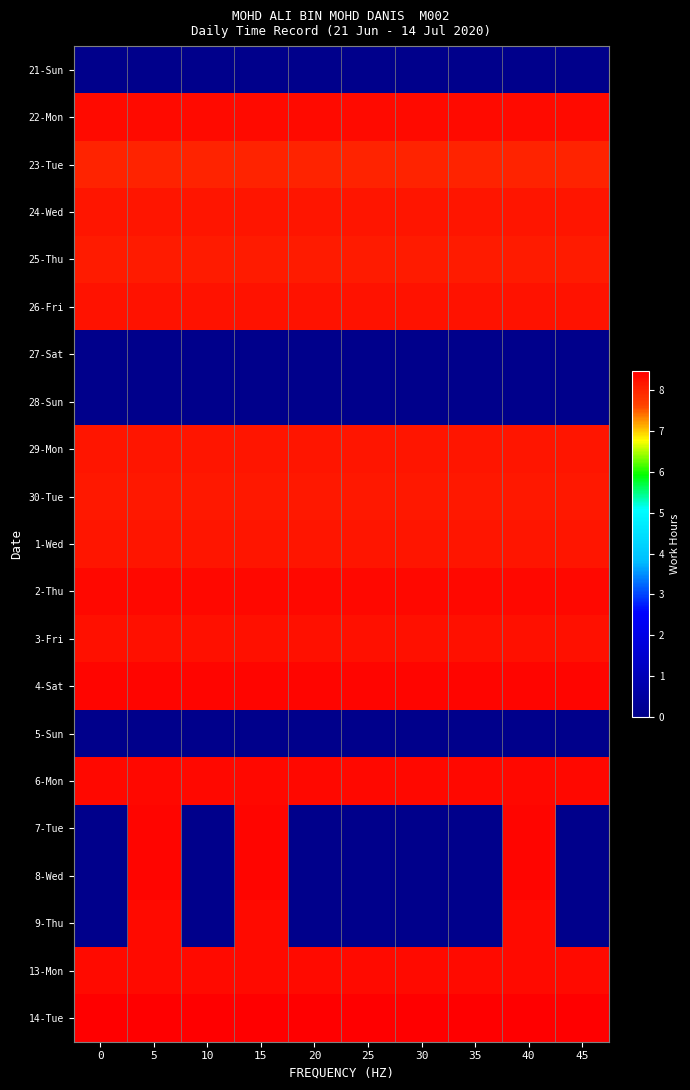

Reading right to left, list all the values displayed in this chart.

21-Sun: 45=0.0	40=0.0	35=0.0	30=0.0	25=0.0	20=0.0	15=0.0	10=0.0	5=0.0	0=0.0
22-Mon: 45=8.3	40=8.3	35=8.3	30=8.3	25=8.3	20=8.3	15=8.3	10=8.3	5=8.3	0=8.3
23-Tue: 45=8.0	40=8.0	35=8.0	30=8.0	25=8.0	20=8.0	15=8.0	10=8.0	5=8.0	0=8.0
24-Wed: 45=8.2	40=8.2	35=8.2	30=8.2	25=8.2	20=8.2	15=8.2	10=8.2	5=8.2	0=8.2
25-Thu: 45=8.1	40=8.1	35=8.1	30=8.1	25=8.1	20=8.1	15=8.1	10=8.1	5=8.1	0=8.1
26-Fri: 45=8.2	40=8.2	35=8.2	30=8.2	25=8.2	20=8.2	15=8.2	10=8.2	5=8.2	0=8.2
27-Sat: 45=0.0	40=0.0	35=0.0	30=0.0	25=0.0	20=0.0	15=0.0	10=0.0	5=0.0	0=0.0
28-Sun: 45=0.0	40=0.0	35=0.0	30=0.0	25=0.0	20=0.0	15=0.0	10=0.0	5=0.0	0=0.0
29-Mon: 45=8.2	40=8.2	35=8.2	30=8.2	25=8.2	20=8.2	15=8.2	10=8.2	5=8.2	0=8.2
30-Tue: 45=8.2	40=8.2	35=8.2	30=8.2	25=8.2	20=8.2	15=8.2	10=8.2	5=8.2	0=8.2
1-Wed: 45=8.2	40=8.2	35=8.2	30=8.2	25=8.2	20=8.2	15=8.2	10=8.2	5=8.2	0=8.2
2-Thu: 45=8.4	40=8.4	35=8.4	30=8.4	25=8.4	20=8.4	15=8.4	10=8.4	5=8.4	0=8.4
3-Fri: 45=8.3	40=8.3	35=8.3	30=8.3	25=8.3	20=8.3	15=8.3	10=8.3	5=8.3	0=8.3
4-Sat: 45=8.4	40=8.4	35=8.4	30=8.4	25=8.4	20=8.4	15=8.4	10=8.4	5=8.4	0=8.4
5-Sun: 45=0.0	40=0.0	35=0.0	30=0.0	25=0.0	20=0.0	15=0.0	10=0.0	5=0.0	0=0.0
6-Mon: 45=8.3	40=8.3	35=8.3	30=8.3	25=8.3	20=8.3	15=8.3	10=8.3	5=8.3	0=8.3
7-Tue: 45=0.0	40=8.4	35=0.0	30=0.0	25=0.0	20=0.0	15=8.4	10=0.0	5=8.4	0=0.0
8-Wed: 45=0.0	40=8.4	35=0.0	30=0.0	25=0.0	20=0.0	15=8.4	10=0.0	5=8.4	0=0.0
9-Thu: 45=0.0	40=8.3	35=0.0	30=0.0	25=0.0	20=0.0	15=8.3	10=0.0	5=8.3	0=0.0
13-Mon: 45=8.3	40=8.3	35=8.3	30=8.3	25=8.3	20=8.3	15=8.3	10=8.3	5=8.3	0=8.3
14-Tue: 45=8.5	40=8.5	35=8.5	30=8.5	25=8.5	20=8.5	15=8.5	10=8.5	5=8.5	0=8.5